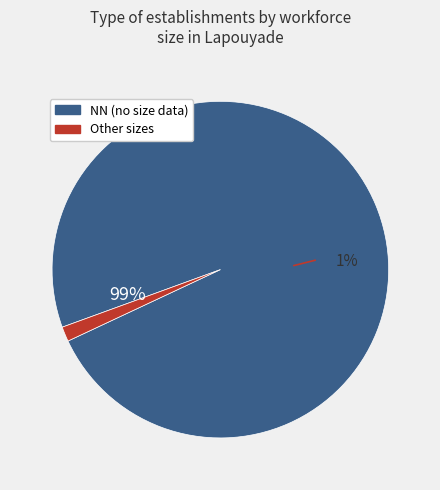

What is the largest slice in the pie chart?

NN